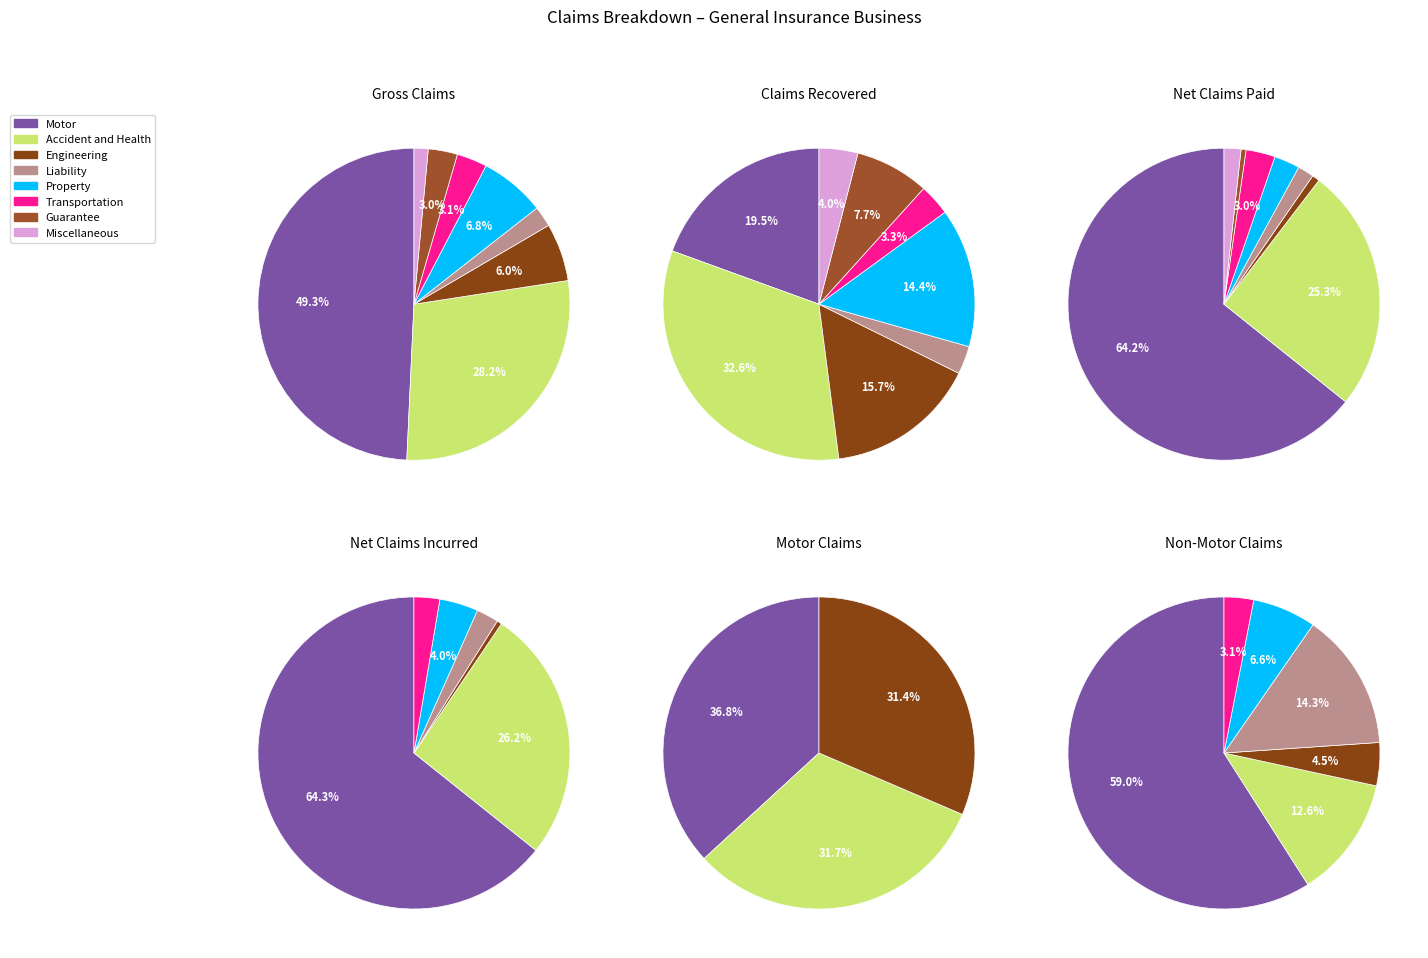

True or false: Engineering accounts for 11% of the total.

False